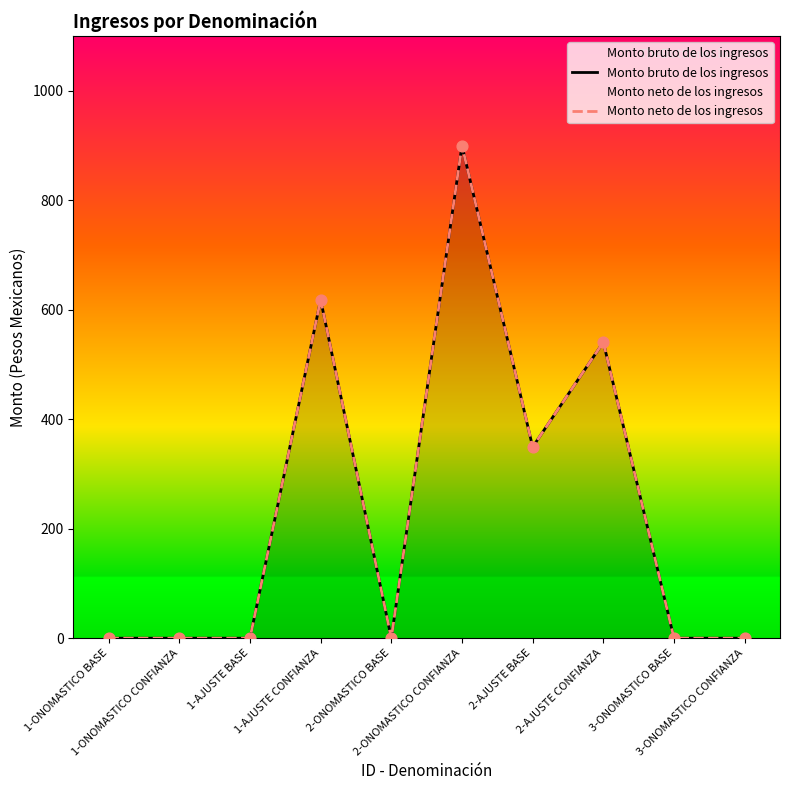

At how many categories does at least one series exceed 546?

2